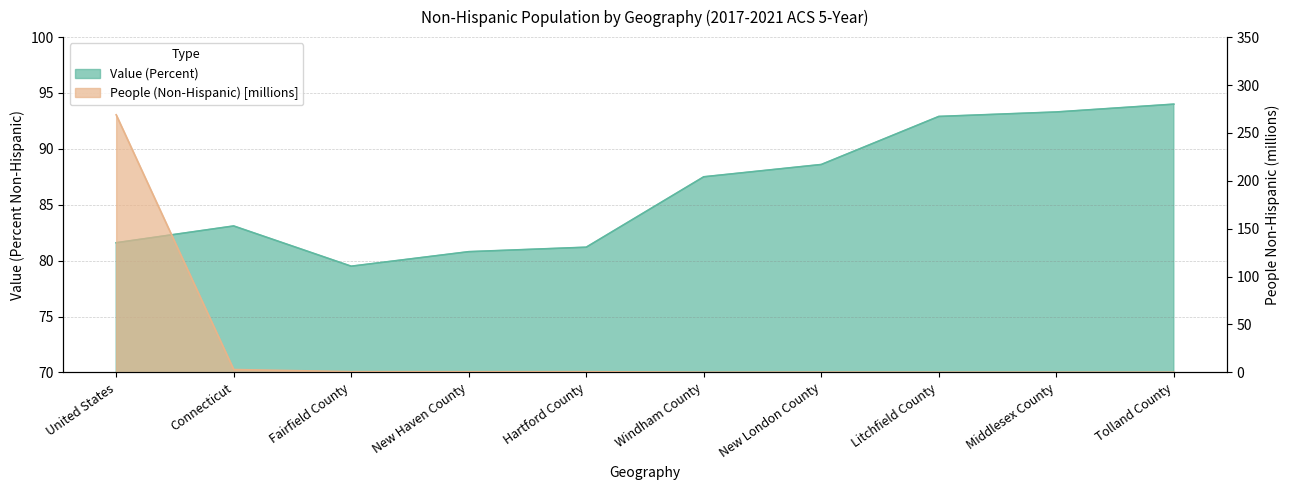

The value of People (Non-Hispanic) at Fairfield County is 0.8. True or false?

True